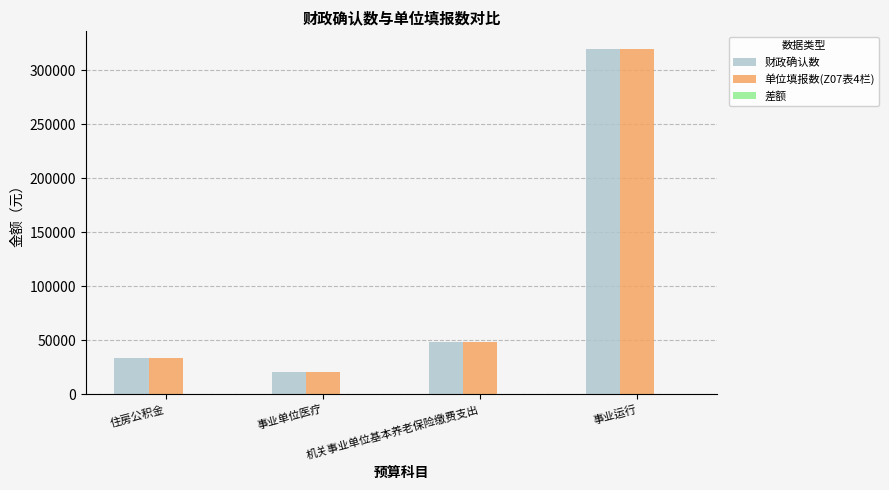

What is the spread (max minus min) of values at 事业运行?

0.0